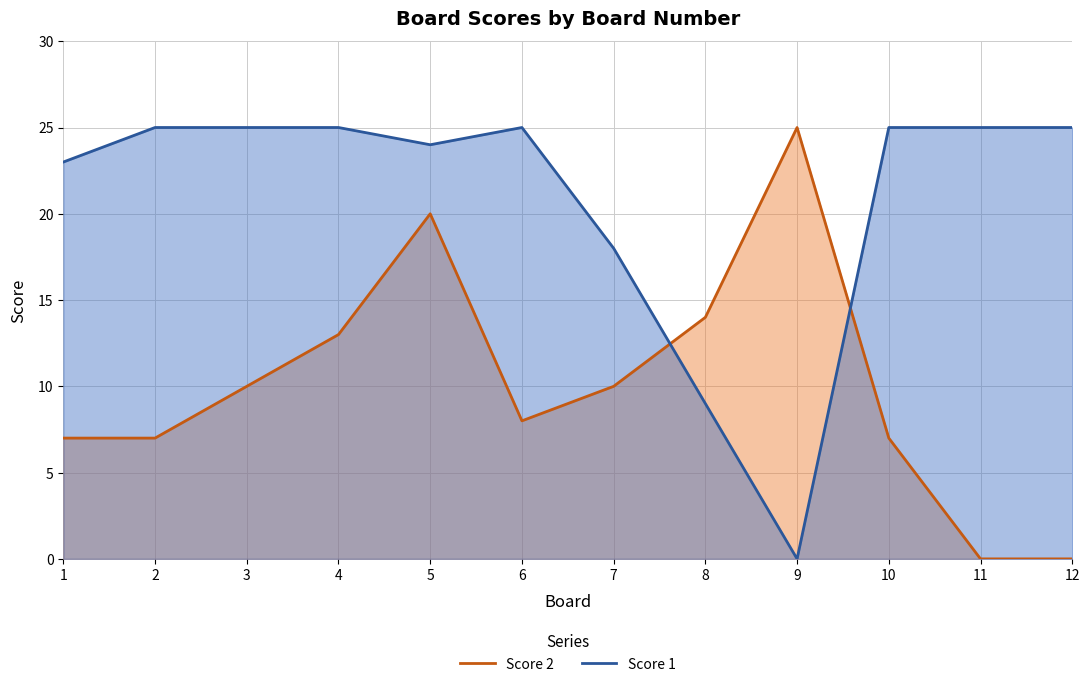

Which label corresponds to the largest value in the chart?

9